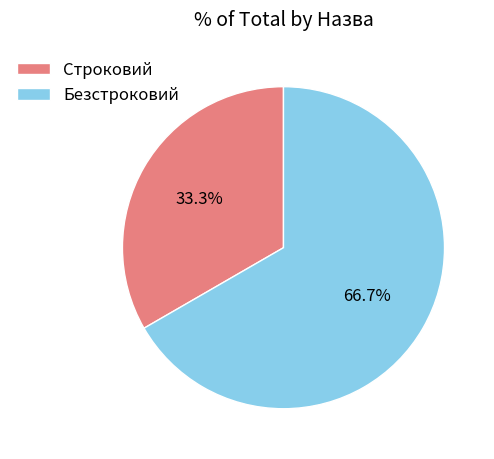

What percentage is the Строковий slice, to the nearest percent?

33%